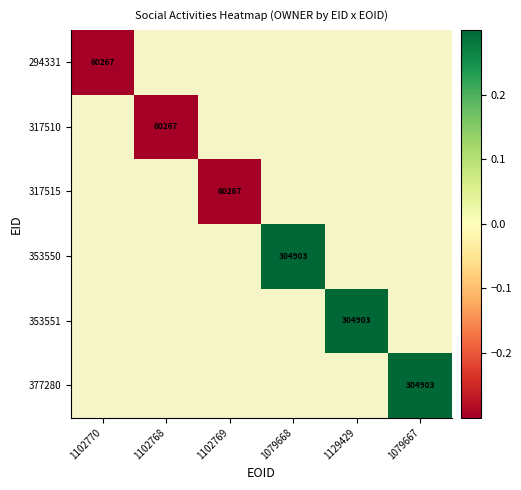

The 294331 series shows 15982.4 at 1102770. True or false?

False